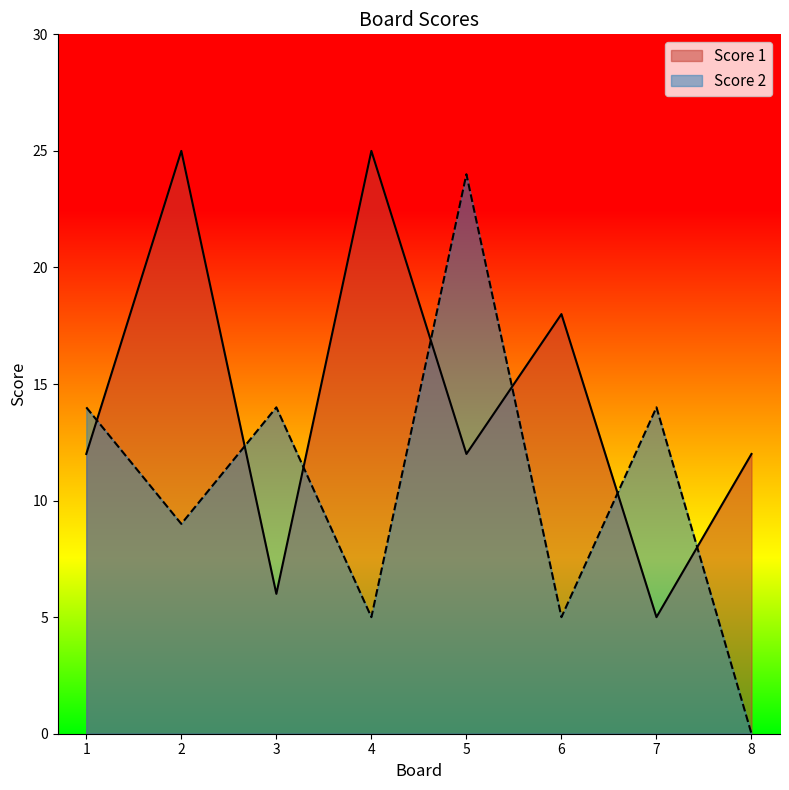

How many data points in Score 1 are less than 12?

2